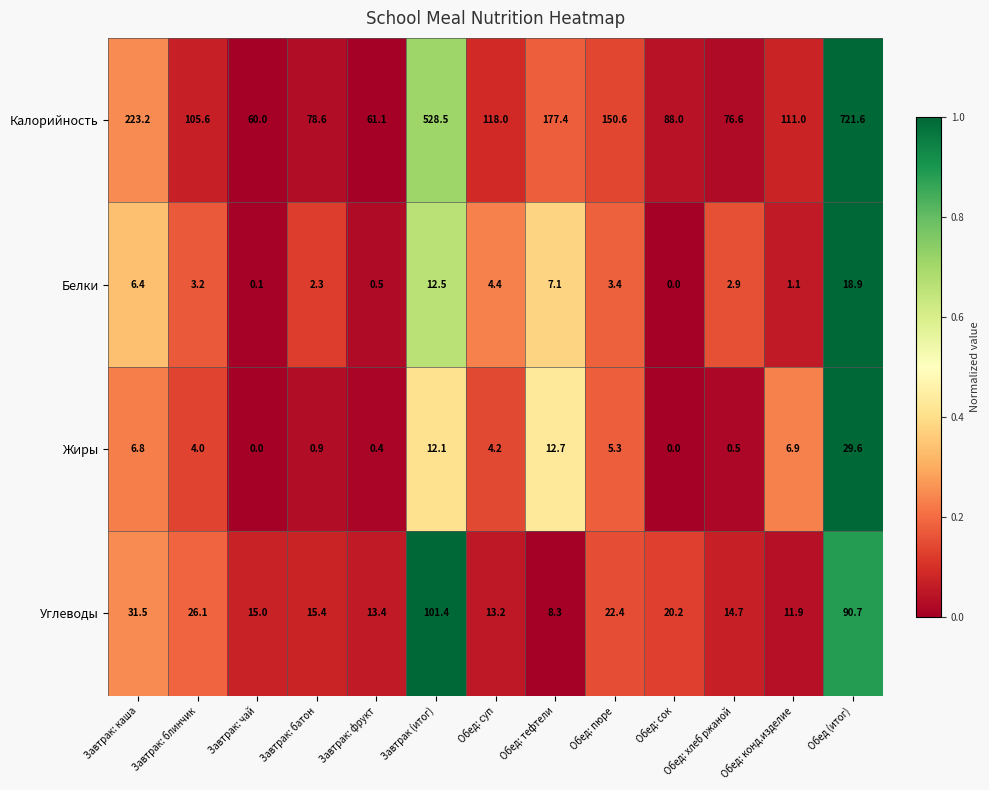

At which category is the sum across all series the highest?

Обед (итог)